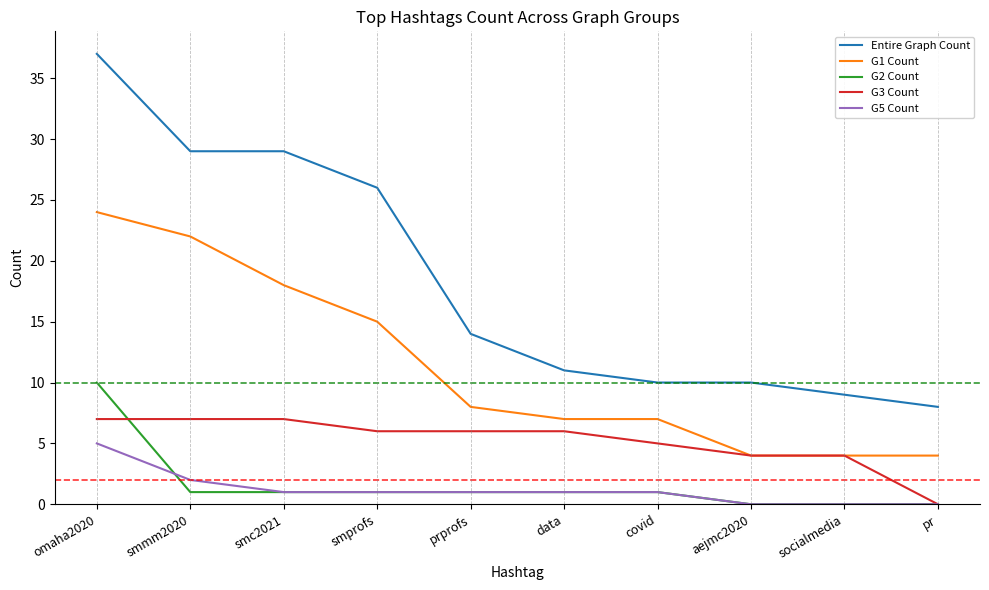

Rank the series by their maximum value, from lowest to highest.

G5 Count, G3 Count, G2 Count, G1 Count, Entire Graph Count